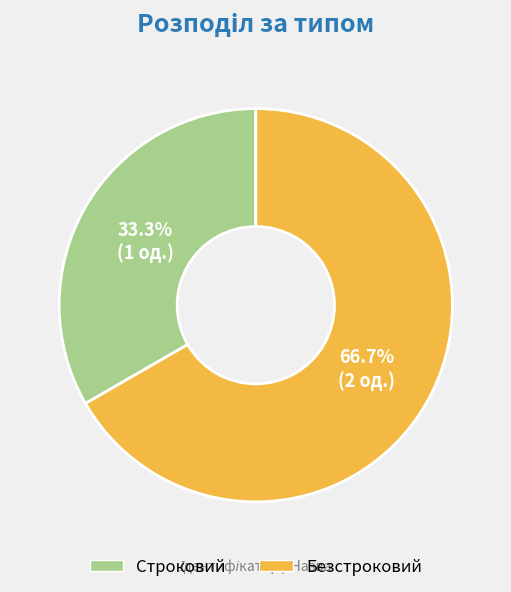

Which slice is the largest?

Безстроковий